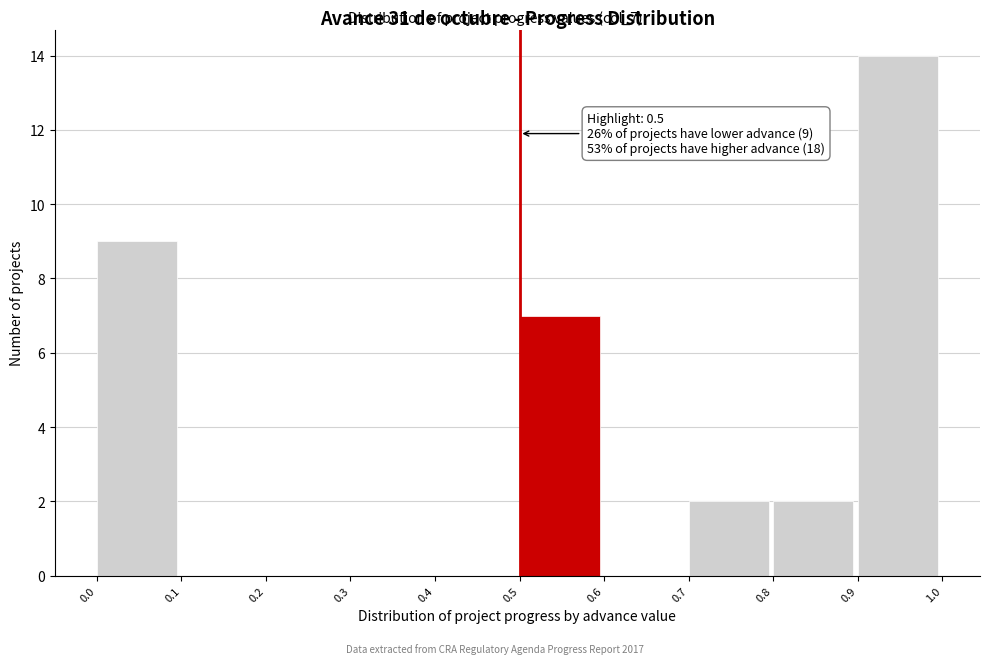

Which range on the x-axis has the tallest bar?

0.9 to 1.0